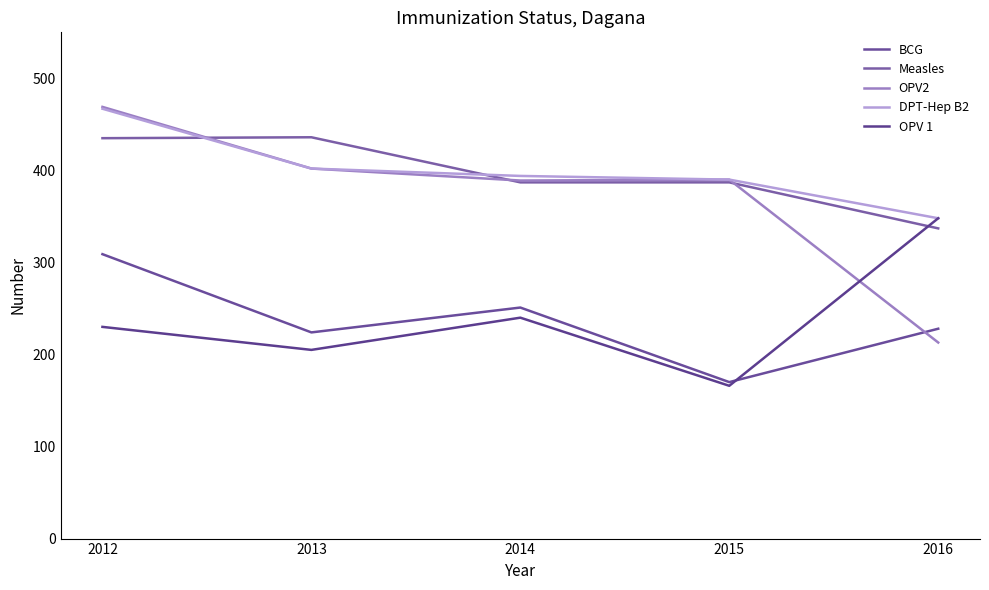

What is the value of the OPV2 point at the 5th from the left?

213